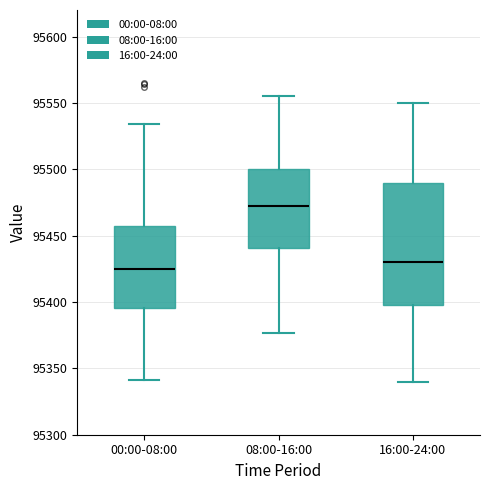

Where is the lower edge of the box for 08:00-16:00 on the y-axis? The values are not printed on the chart, so give them approximately, as read against the axis.

95440